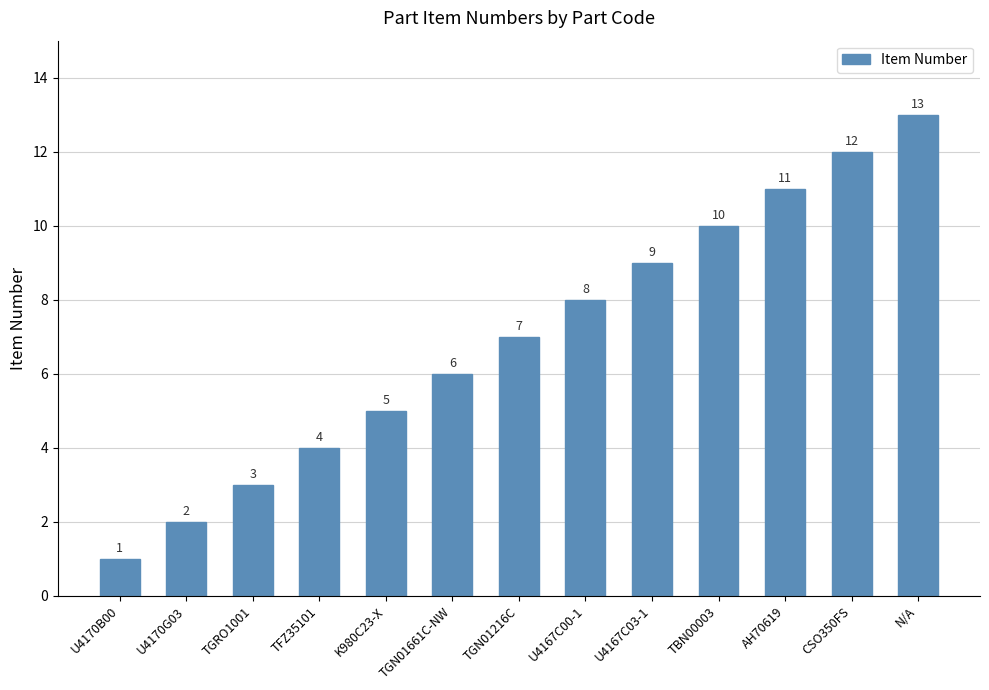

What is the label of the 1st bar from the right?

N/A